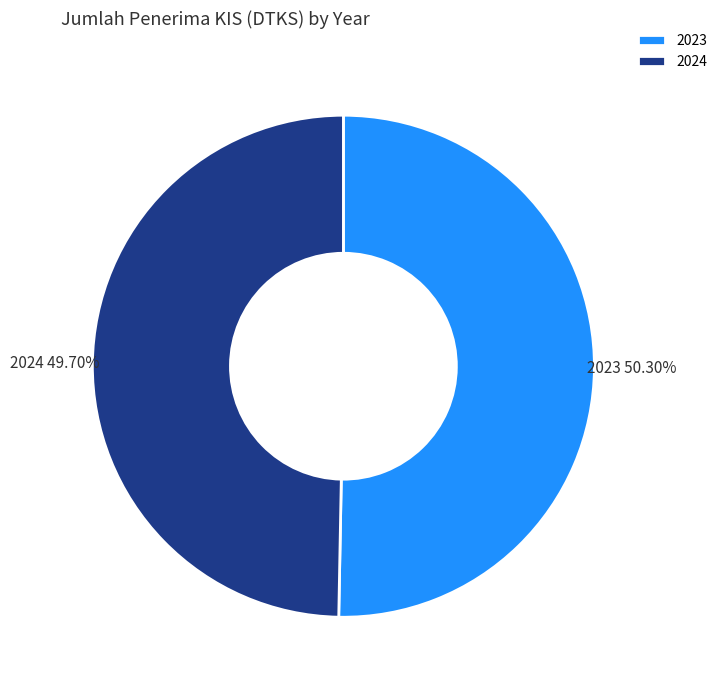

To the nearest percent, what is the average slice percentage?

50%